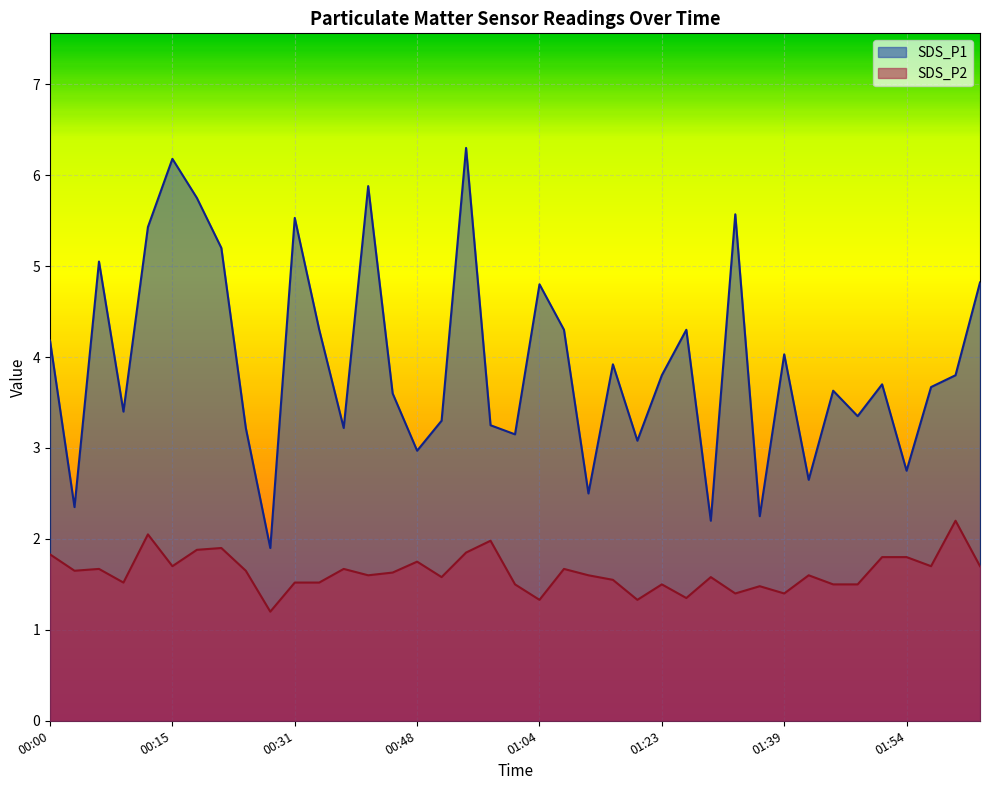

True or false: SDS_P2 and SDS_P1 cross at least once.

False